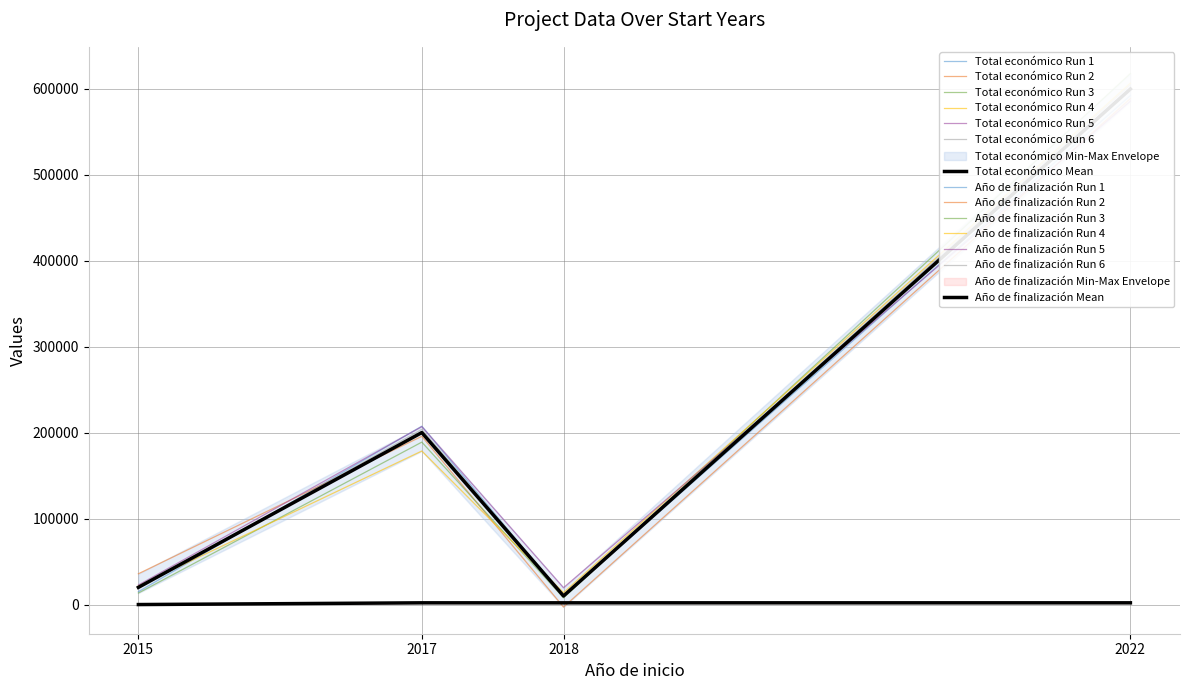

Reading right to left, transcribe all the data shown in this chart.

Total económico: 2022=599480	2018=10000	2017=199997	2015=20000
Año de finalización: 2022=2025	2018=2018	2017=2017	2015=0